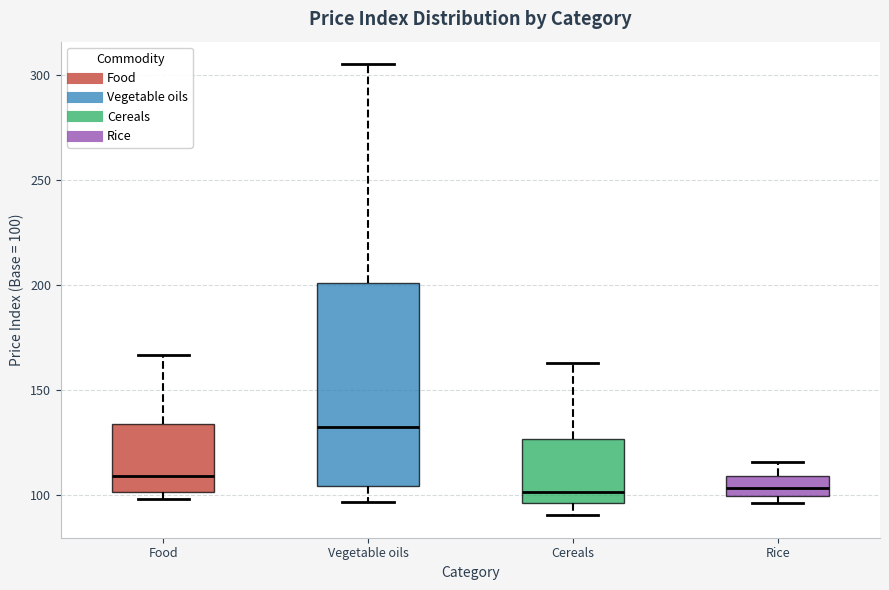

Where is the upper edge of the box for Vegetable oils on the y-axis? The values are not printed on the chart, so give them approximately, as read against the axis.

200